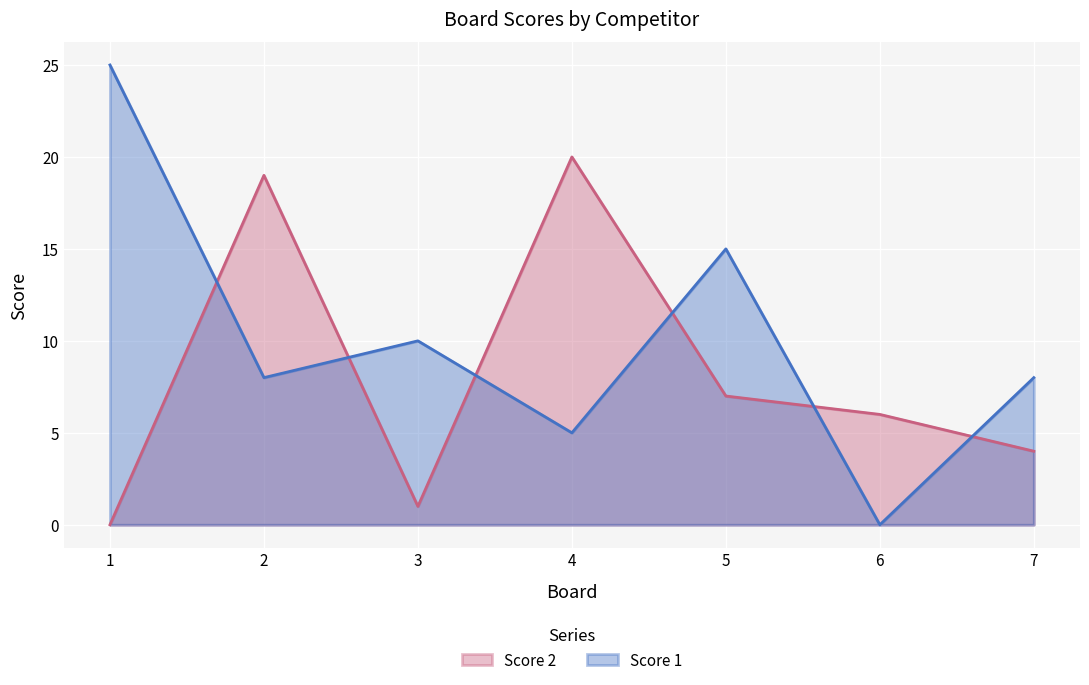

Where do Score 1 and Score 2 first cross each other?

1 and 2